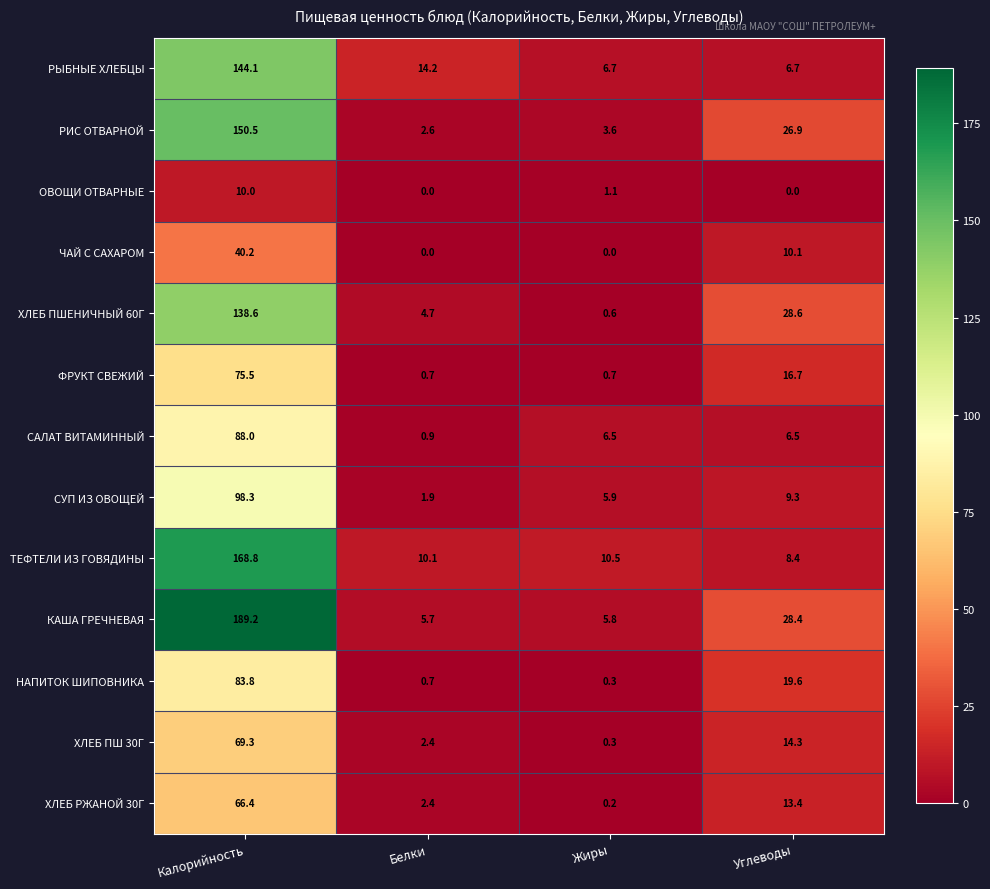

What is the difference between the maximum and minimum values in the ОВОЩИ ОТВАРНЫЕ series?

10.0